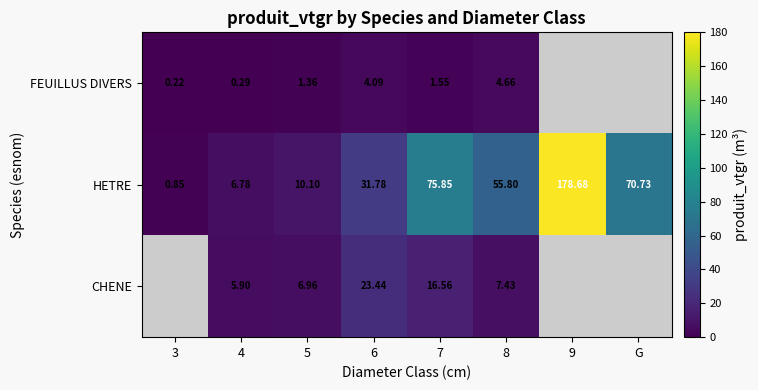

How many values in the HETRE series are below 55?

4